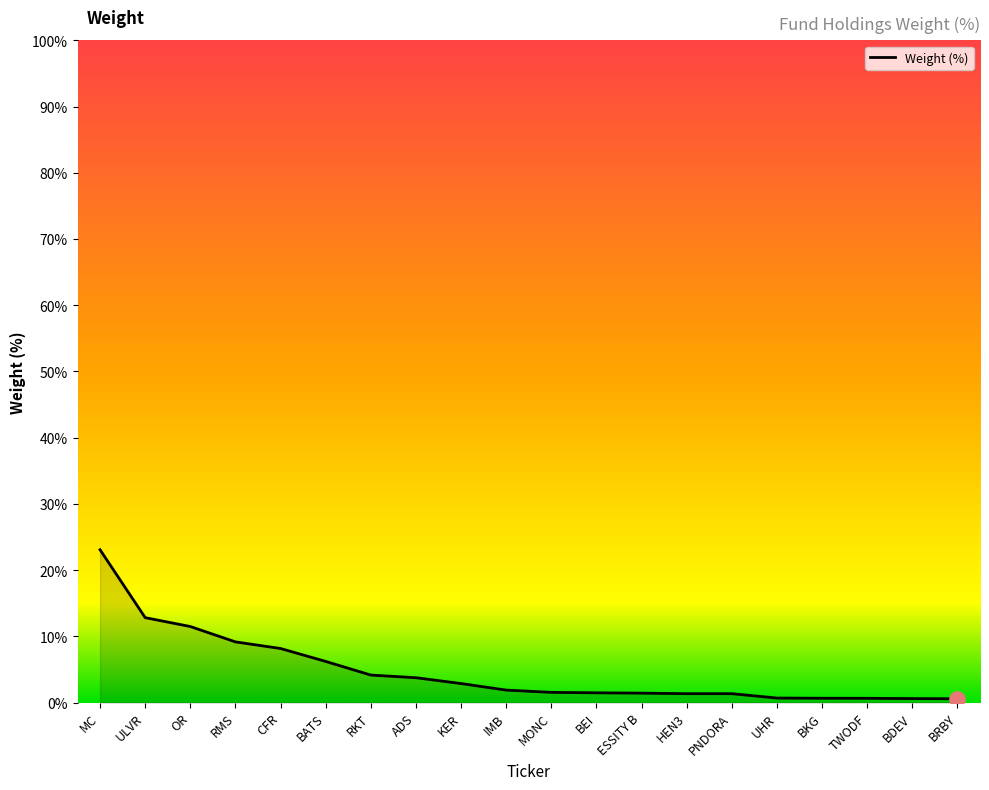

Between OR and RMS, which is larger?

OR